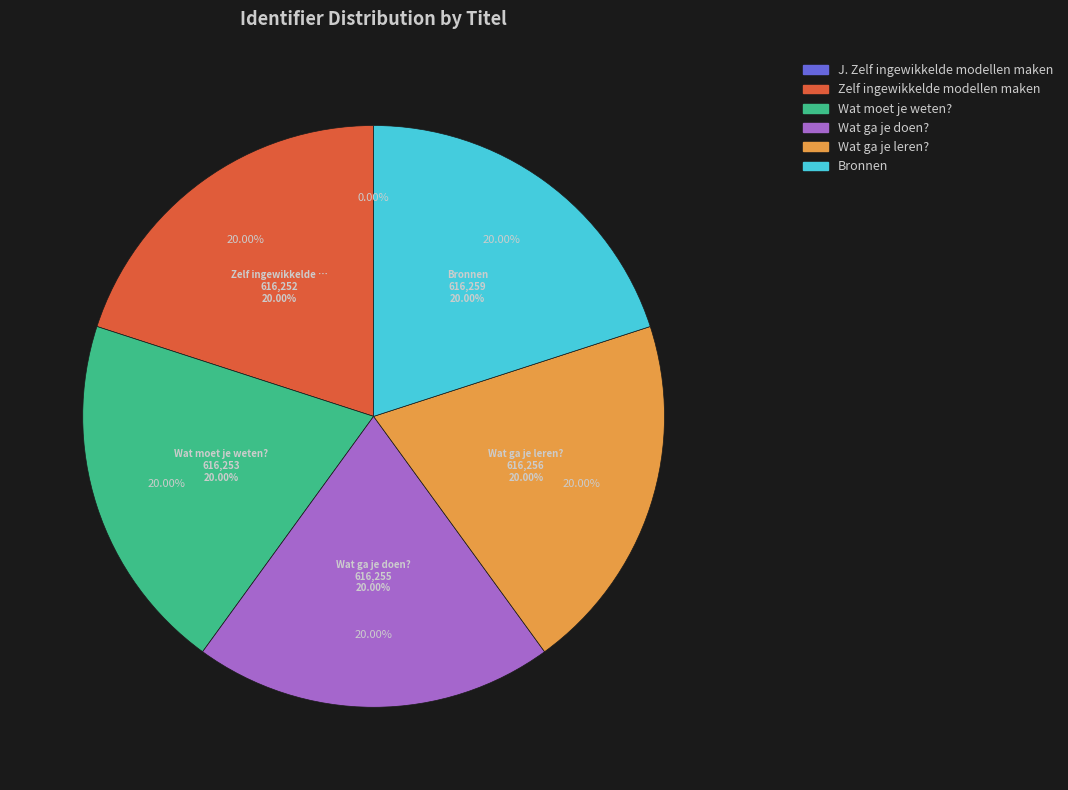

True or false: J. Zelf ingewikkelde modellen maken accounts for 1% of the total.

False